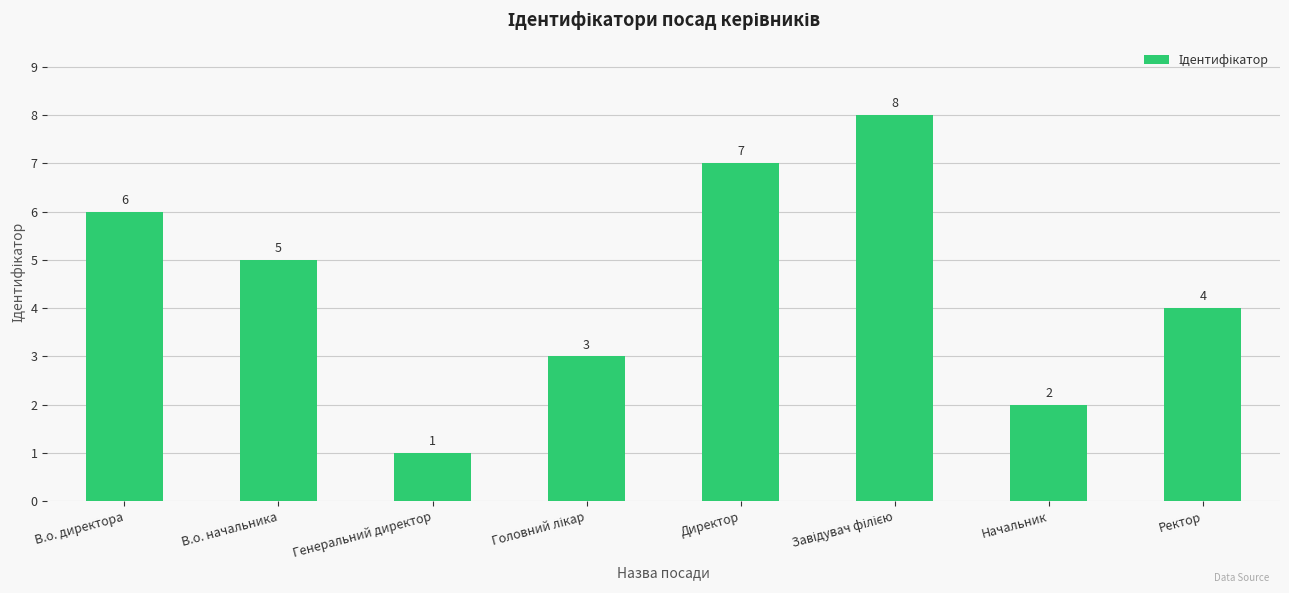

What is the difference between the maximum and minimum values?

7